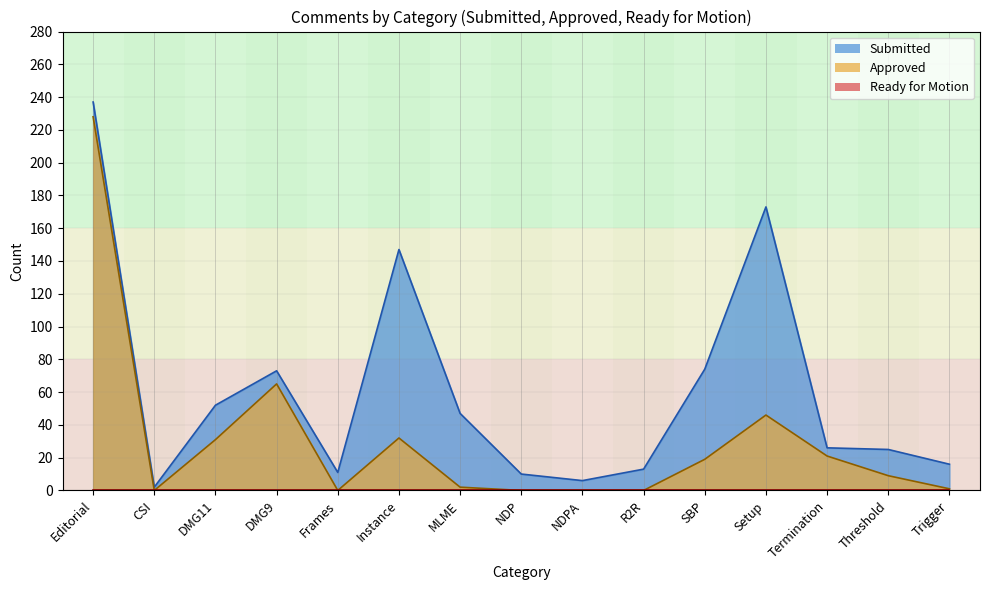

What is the maximum value shown in the chart?

237